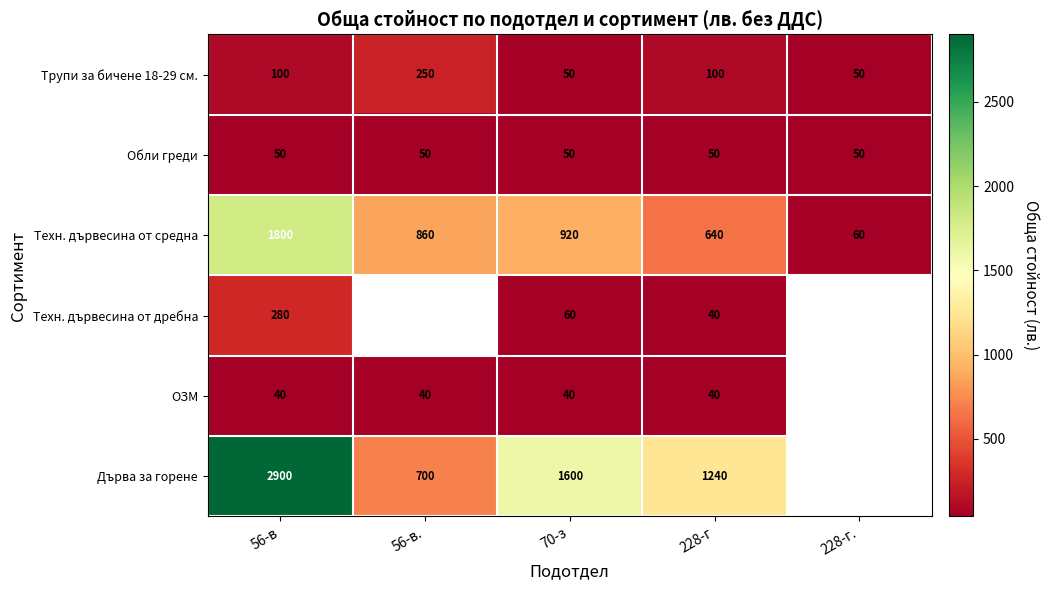

Which category has the highest value across all series?

56-в